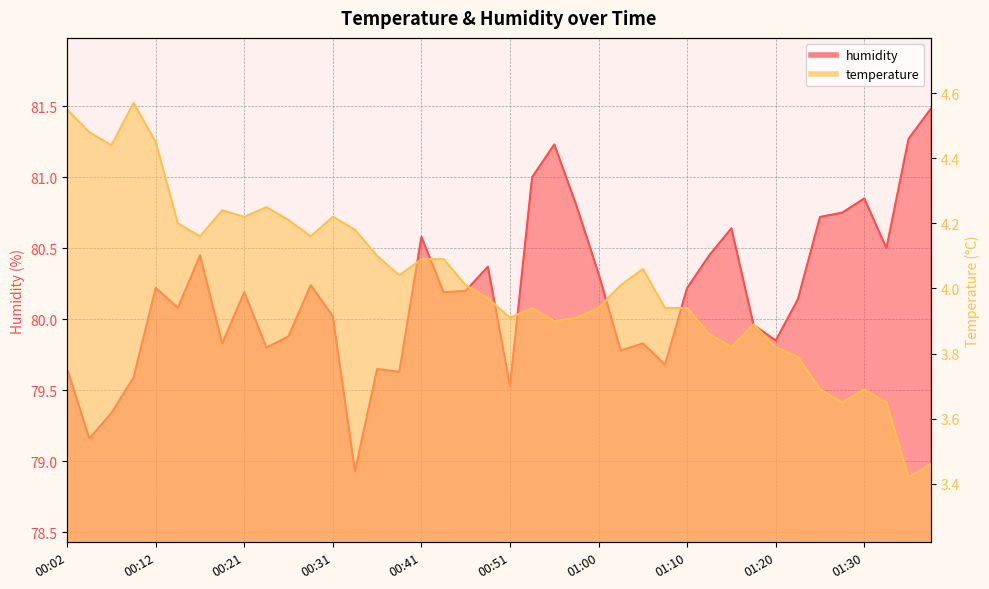

What is the total value across all series at 00:36?

83.8